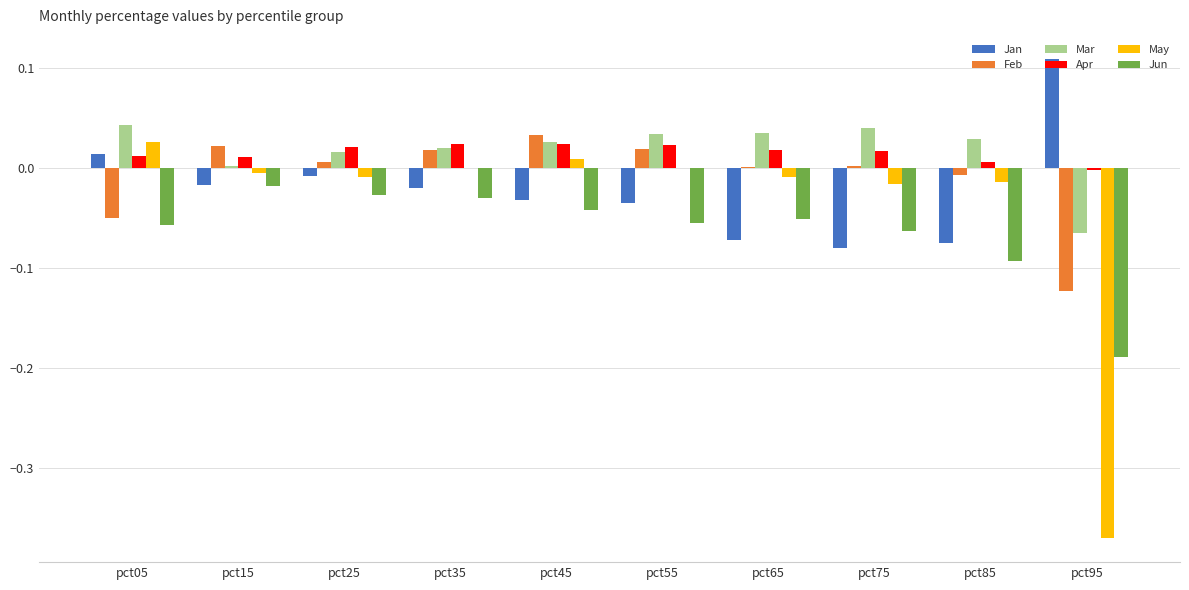

Are the bars horizontal?

No